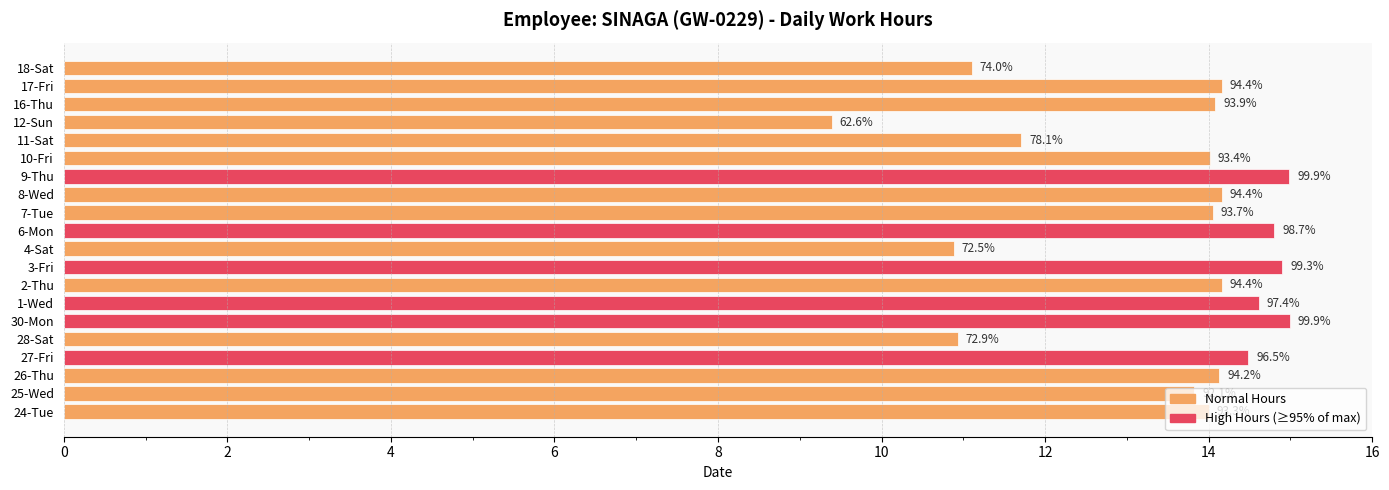

Are the bars horizontal?

Yes